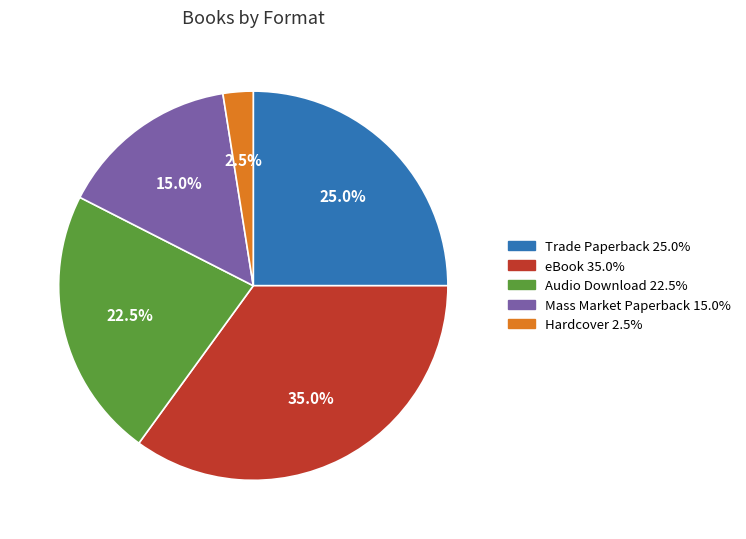

Does any single category account for the majority?

No